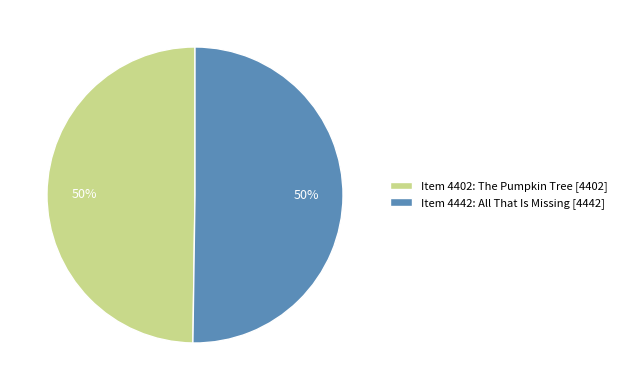

To the nearest percent, what is the average slice percentage?

50%